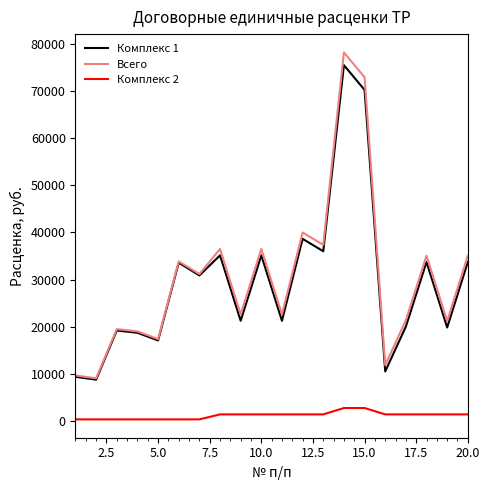

What is the maximum value for Комплекс 2?

2700.9